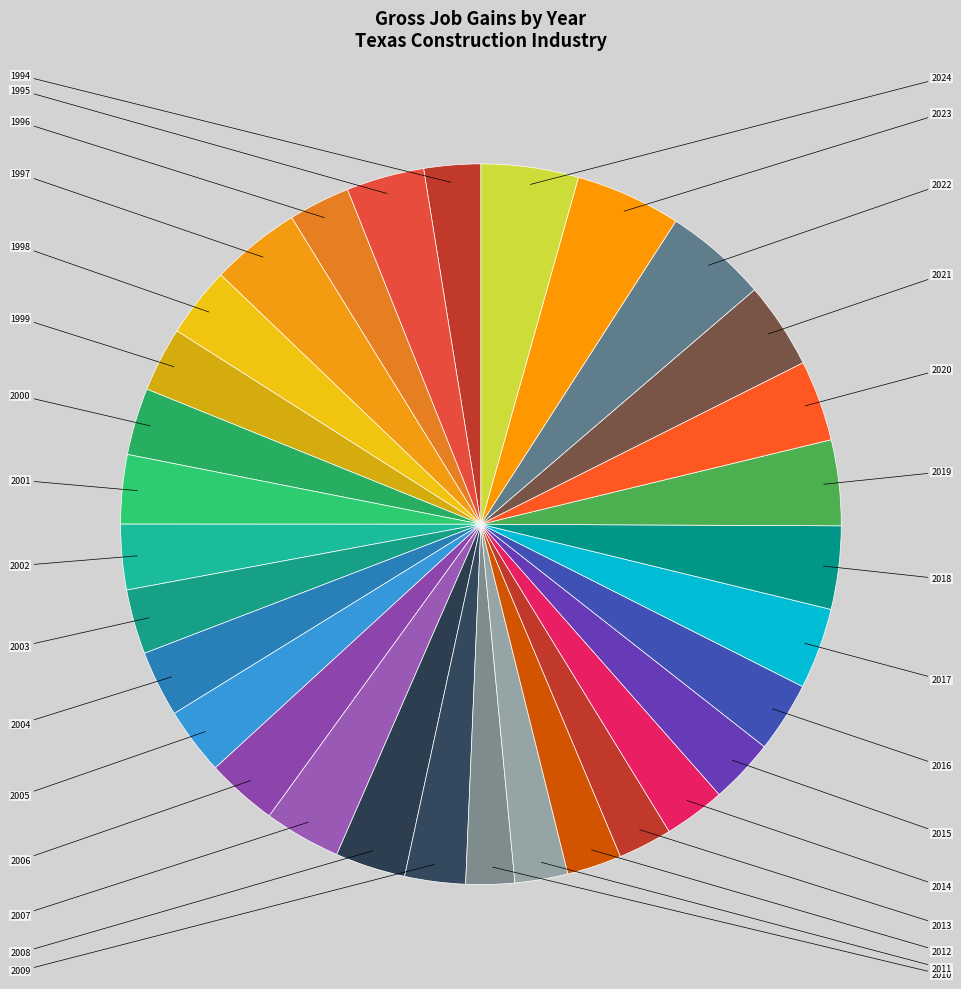

To the nearest percent, what is the average slice percentage?

3%